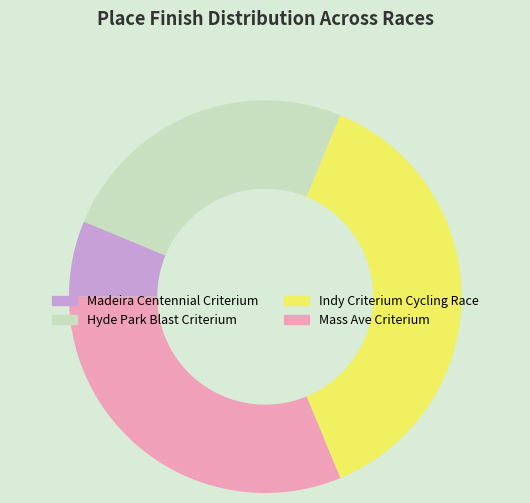

Between Hyde Park Blast Criterium and Indy Criterium Cycling Race, which is larger?

Indy Criterium Cycling Race